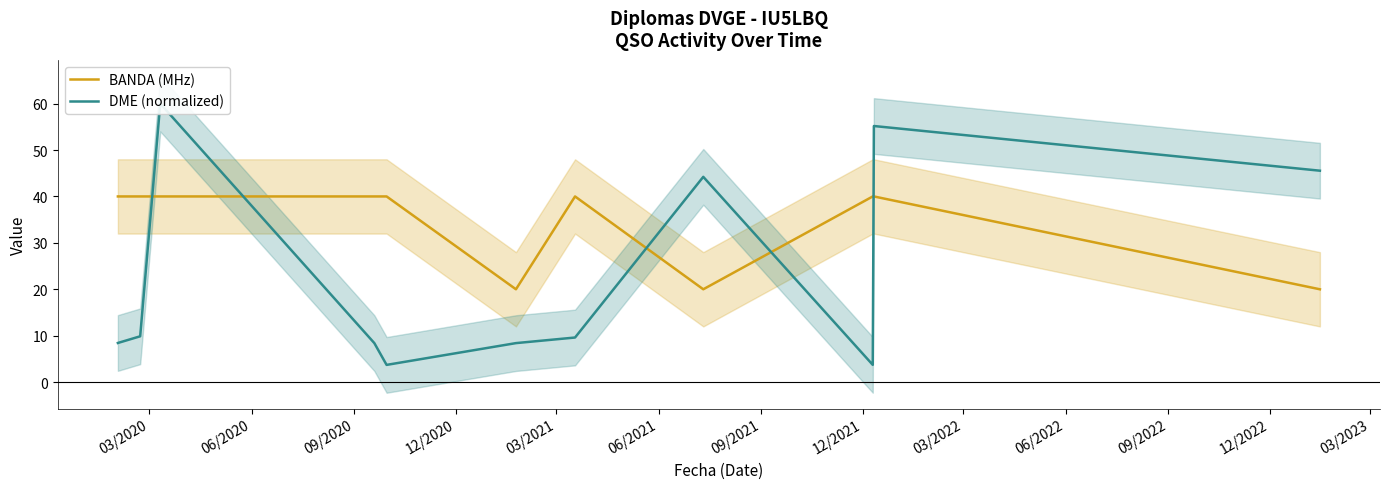

What is the sum of all DME (normalized) values?

257.1